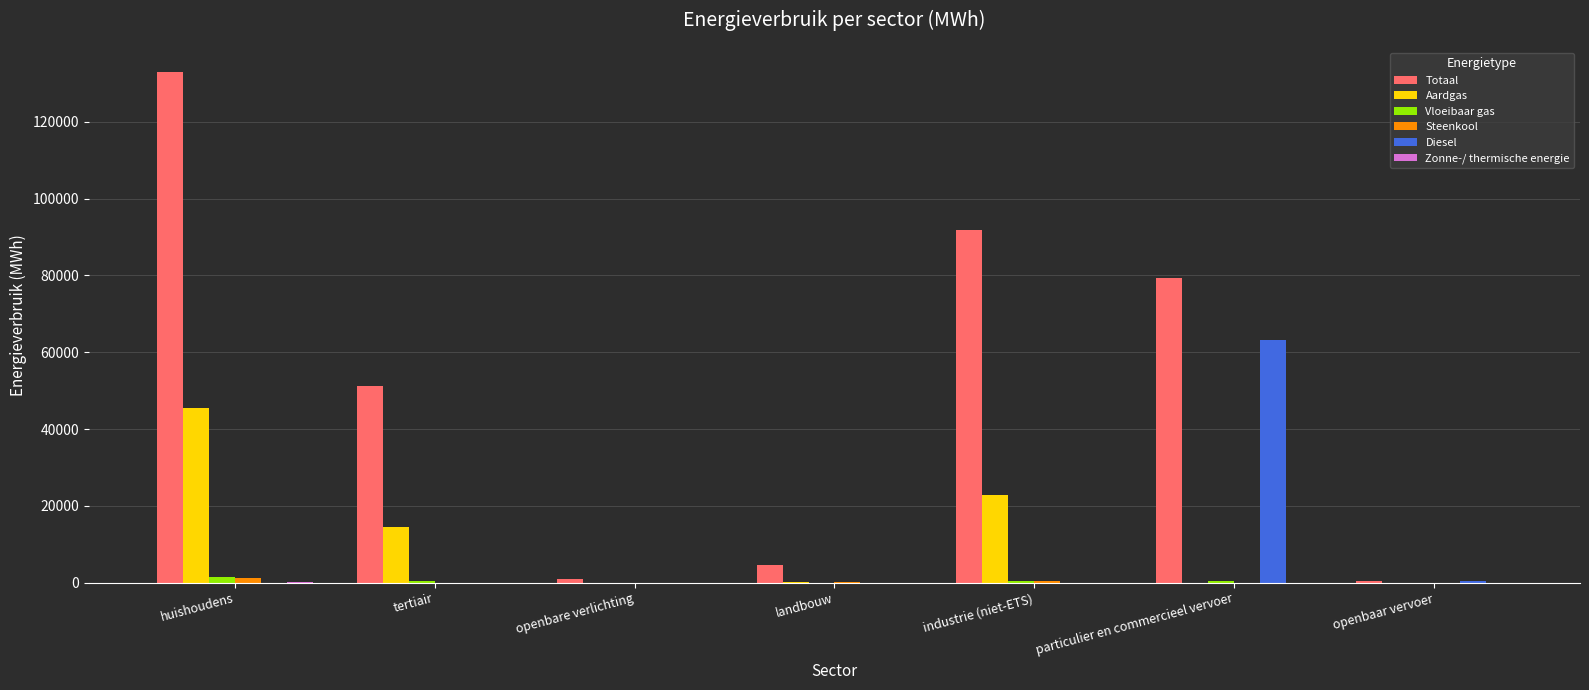

What is the sum of all Vloeibaar gas values?

2770.7